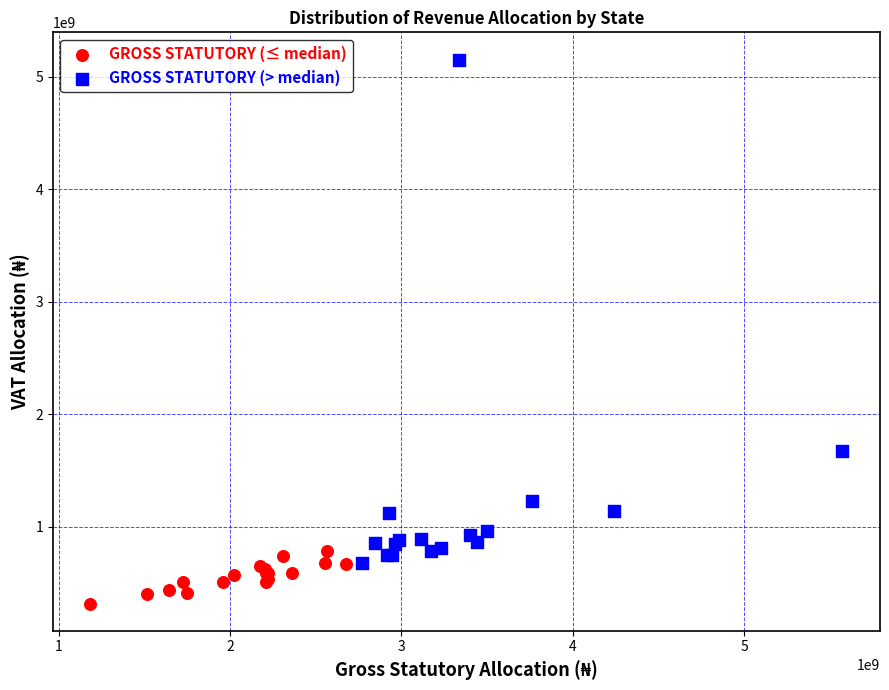

Which series reaches the maximum Y coordinate?

GROSS STATUTORY (> median)